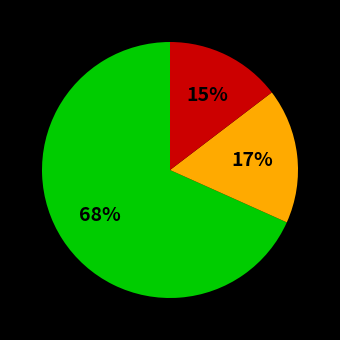

To the nearest percent, what is the average slice percentage?

33%